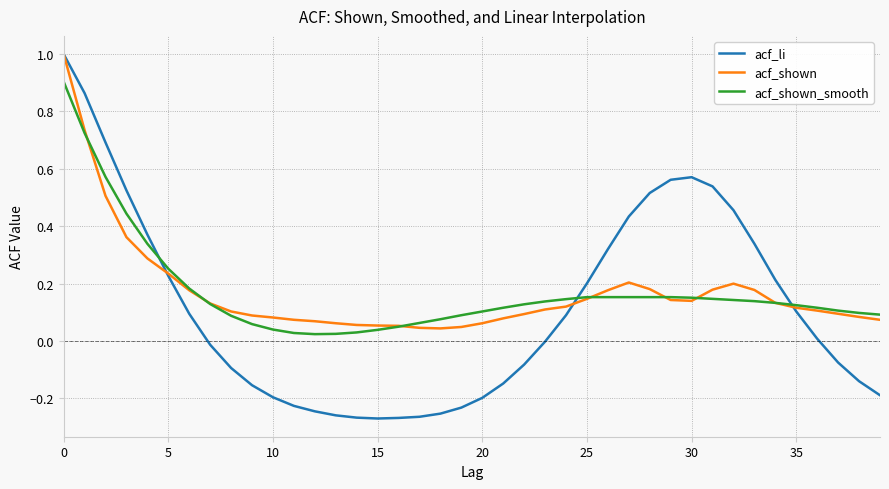

What is the greatest value displayed?

1.0